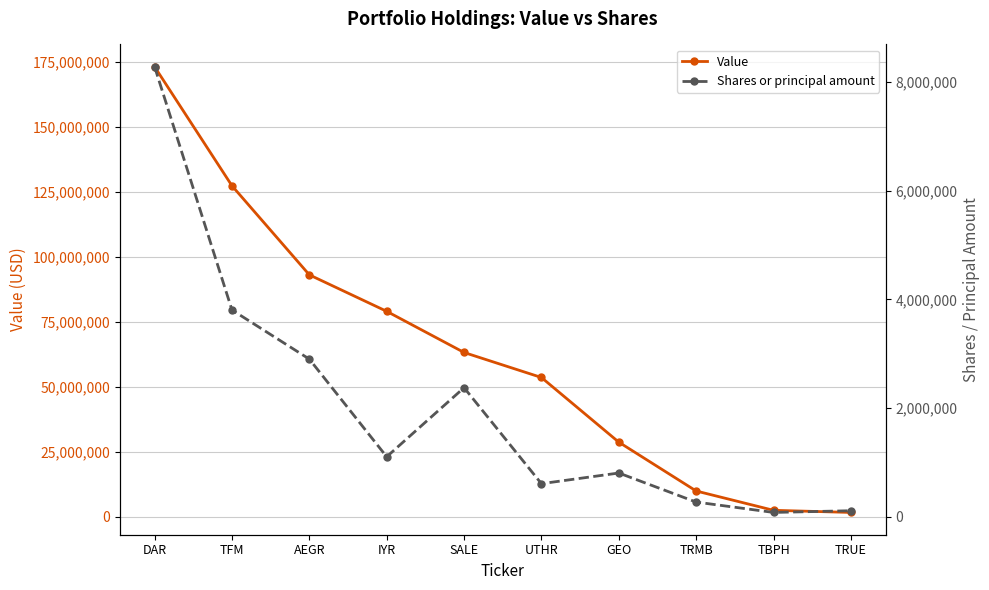

What is the maximum value for Shares or principal amount?

8286077